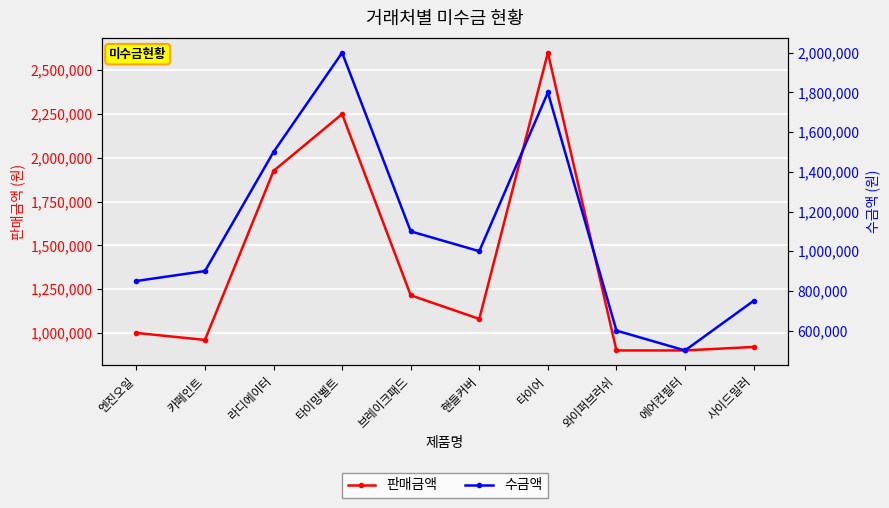

How many interior local peaks does the 수금액 series have?

2